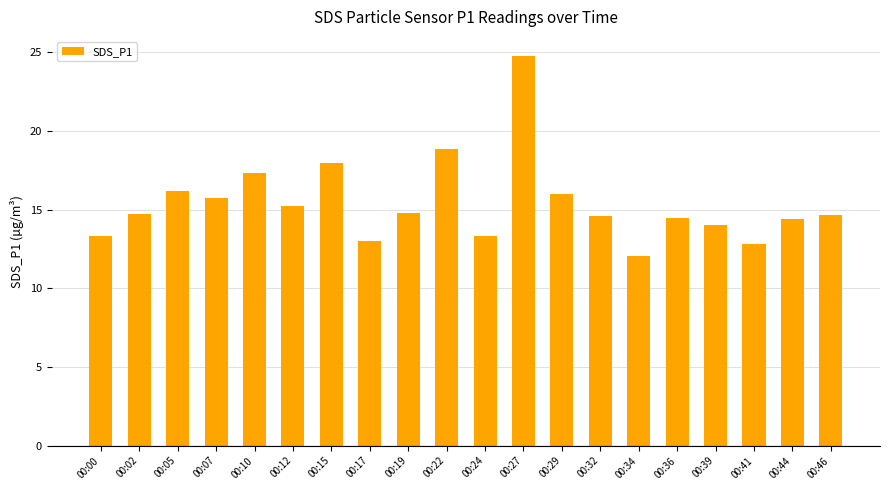

What is the value of the 10th bar from the left?

18.8